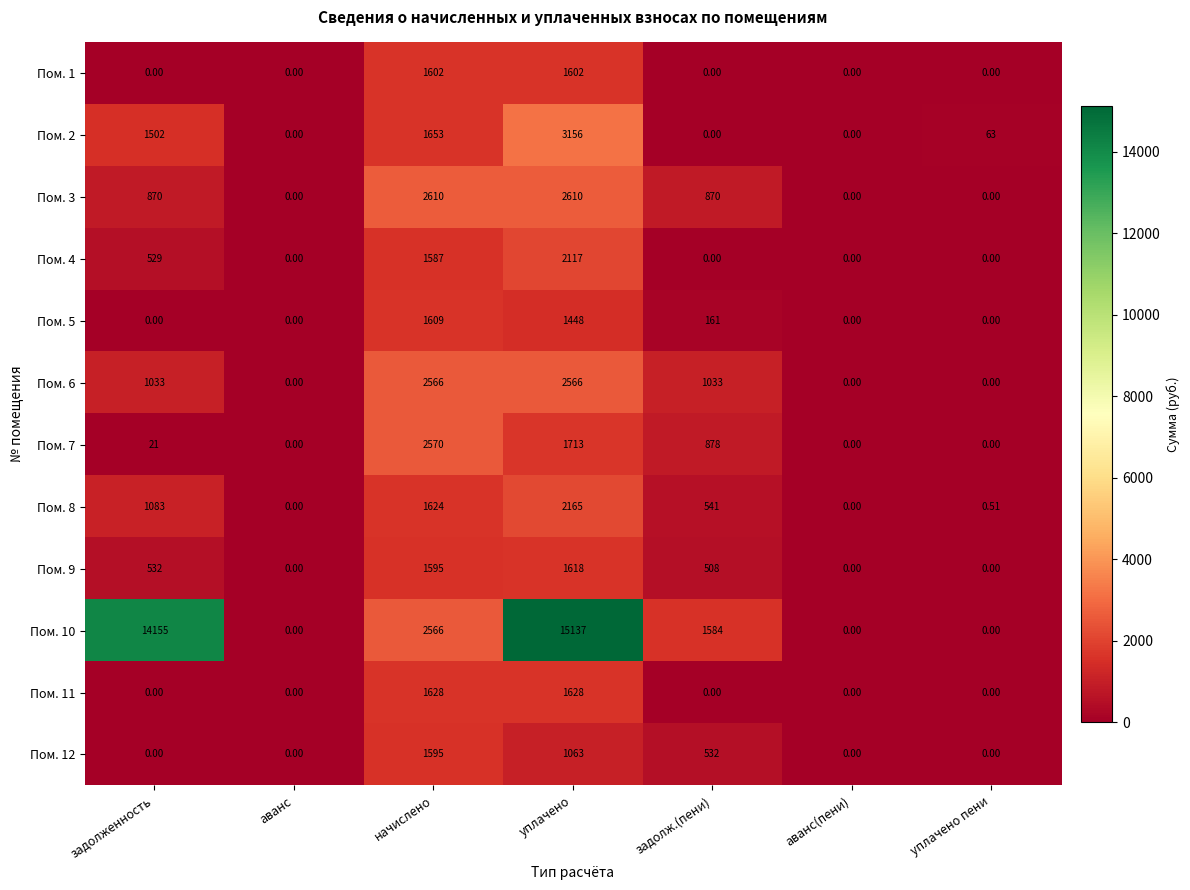

Is the value of Пом. 8 at аванс greater than the value of Пом. 6 at задолж.(пени)?

No